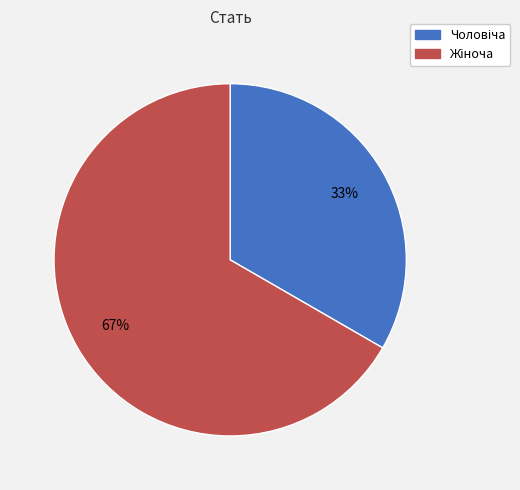

How many slices are in this pie chart?

2